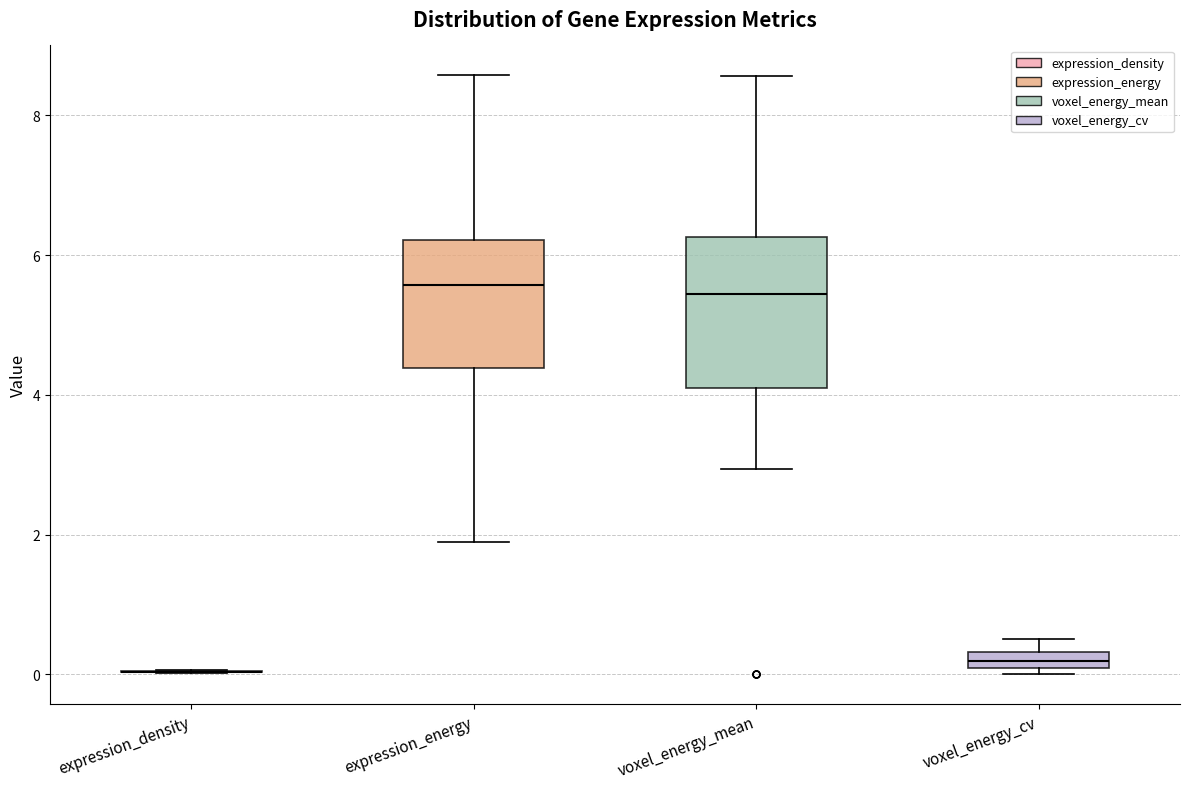

Where is the lower edge of the box for voxel_energy_cv on the y-axis? The values are not printed on the chart, so give them approximately, as read against the axis.

0.0